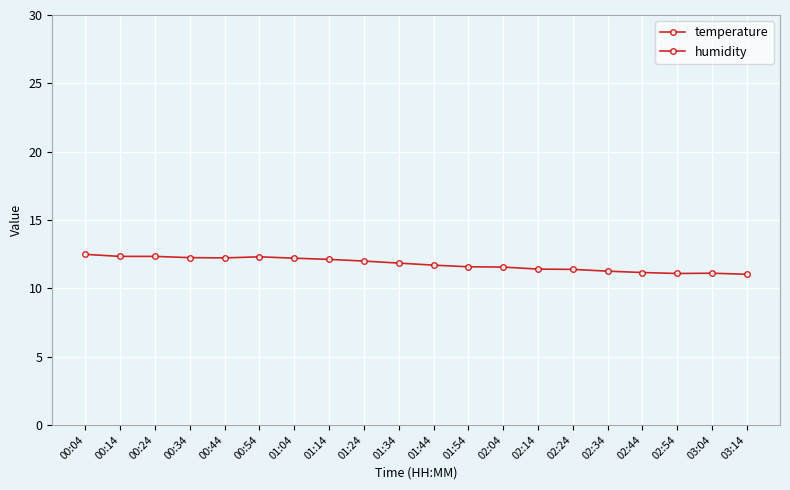

At which label is temperature closest to 11?

03:14